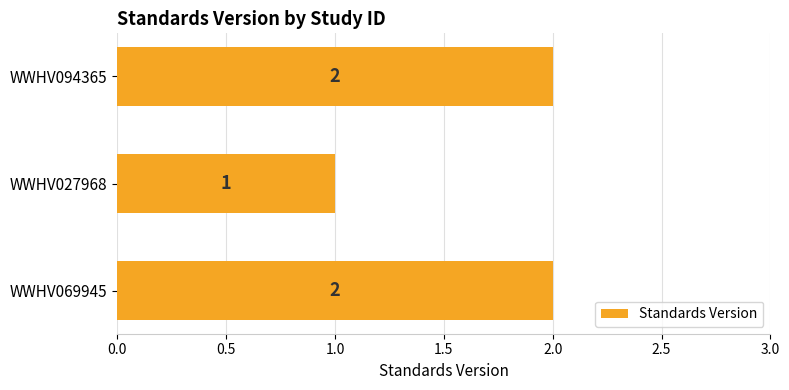

Is it true that the value at WWHV069945 is 0?

False